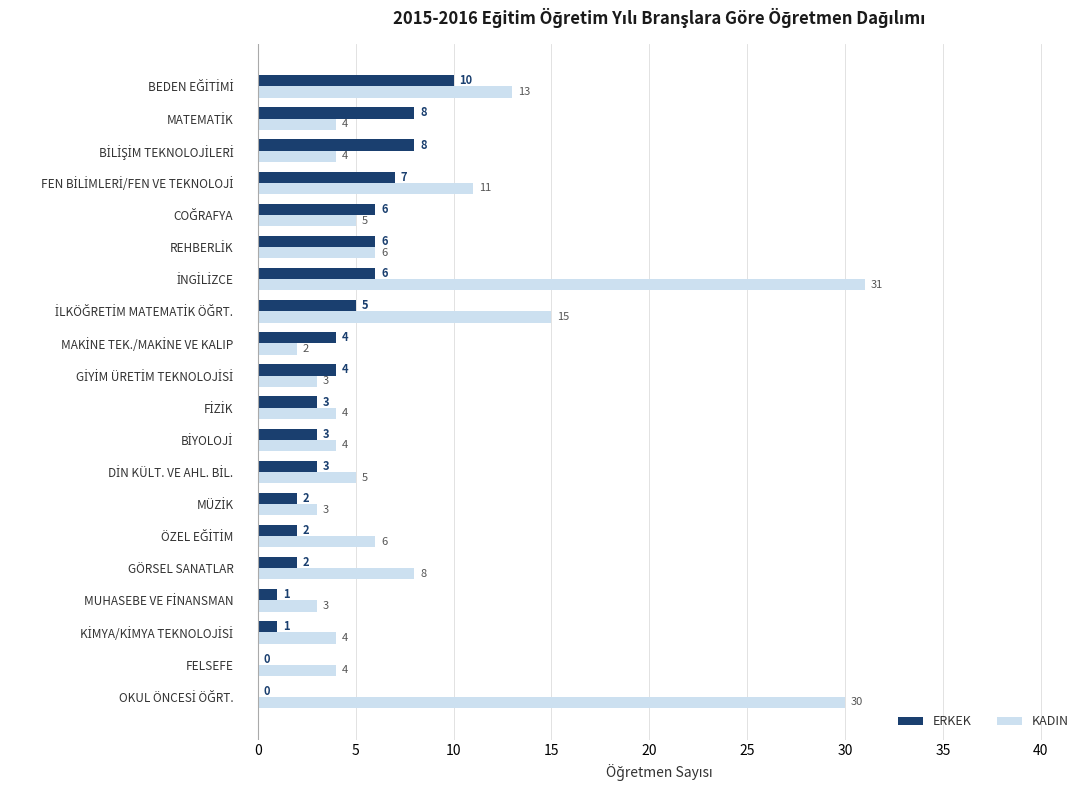

What is the sum of all ERKEK values?

81